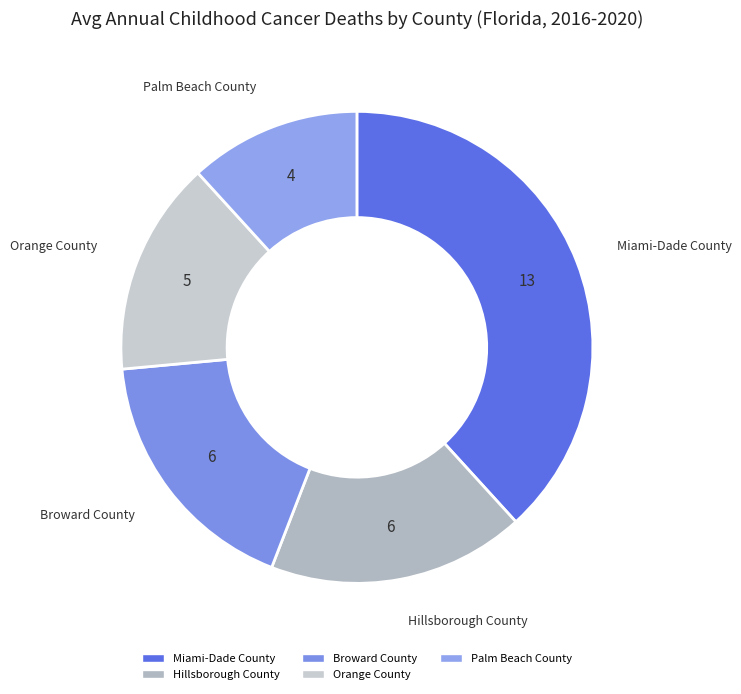

Is it true that Broward County is 18% of the pie?

True